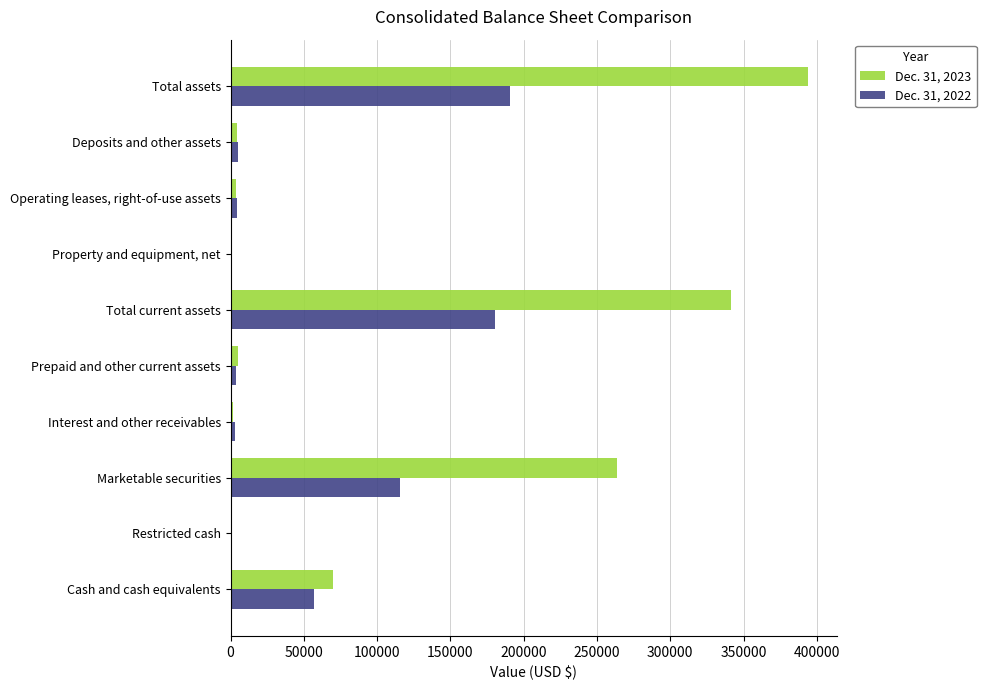

True or false: Dec. 31, 2023 has a value of 97912 at Cash and cash equivalents.

False